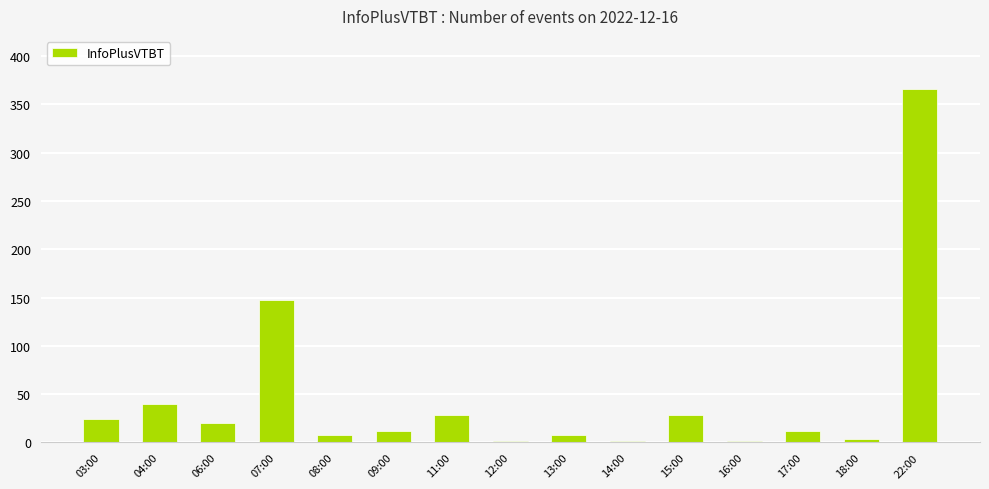

Reading left to right, list all the values displayed in this chart.

03:00=24	04:00=40	06:00=20	07:00=148	08:00=8	09:00=12	11:00=28	12:00=2	13:00=8	14:00=2	15:00=28	16:00=2	17:00=12	18:00=4	22:00=366